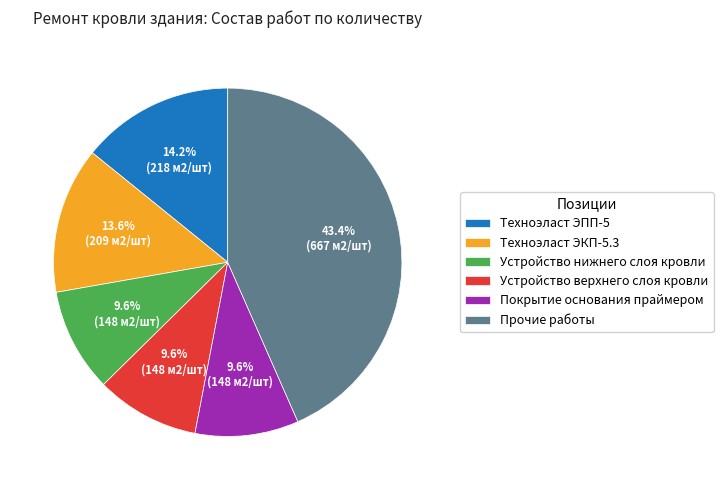

Which category has the biggest portion of the pie?

Прочие работы